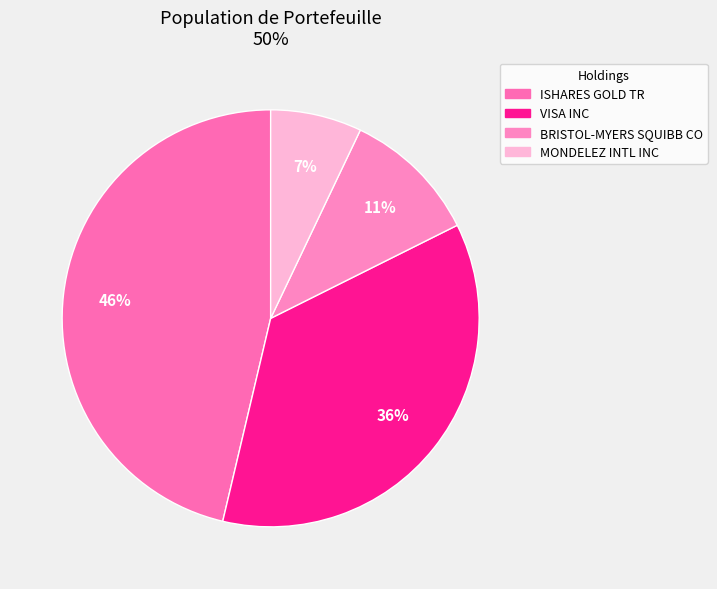

To the nearest percent, what portion does MONDELEZ INTL INC represent?

7%